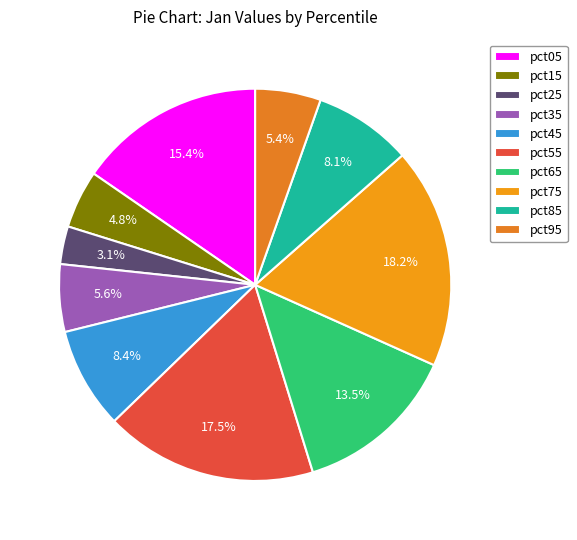

How many segments does this pie chart have?

10